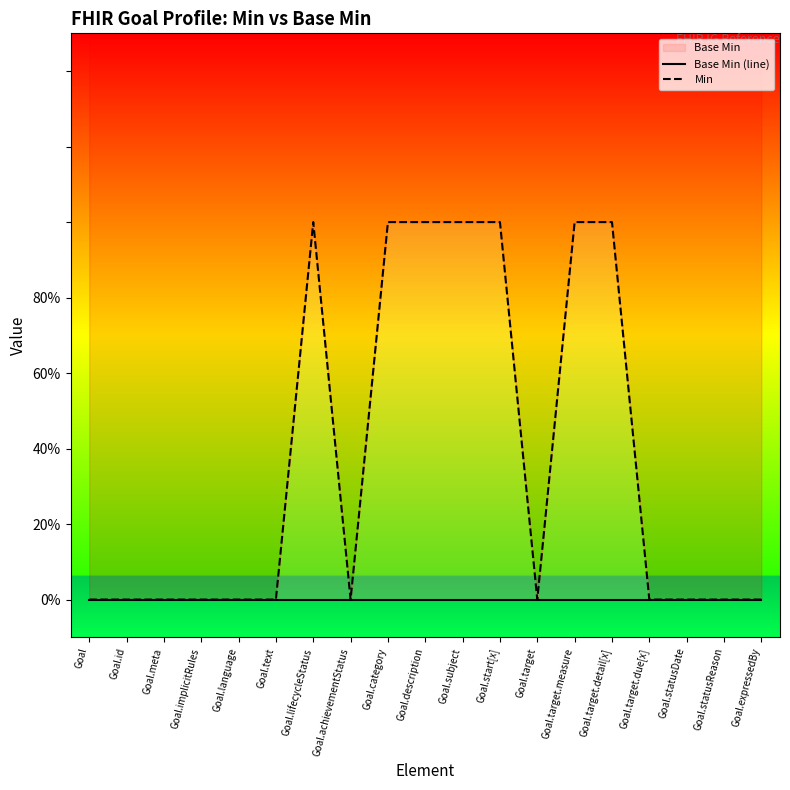

True or false: Min and Base Min (line) cross at least once.

False